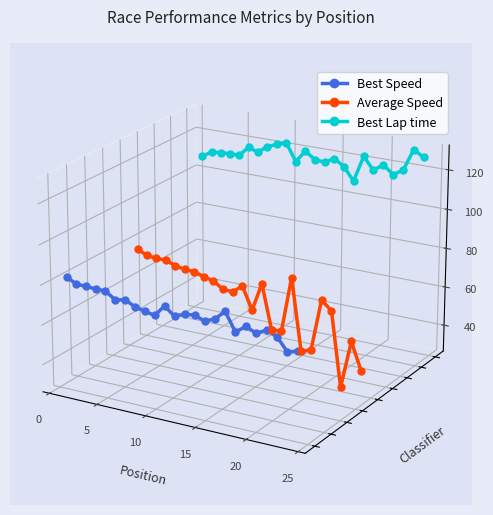

True or false: Average Speed has a value of -0.0 at 11.

False